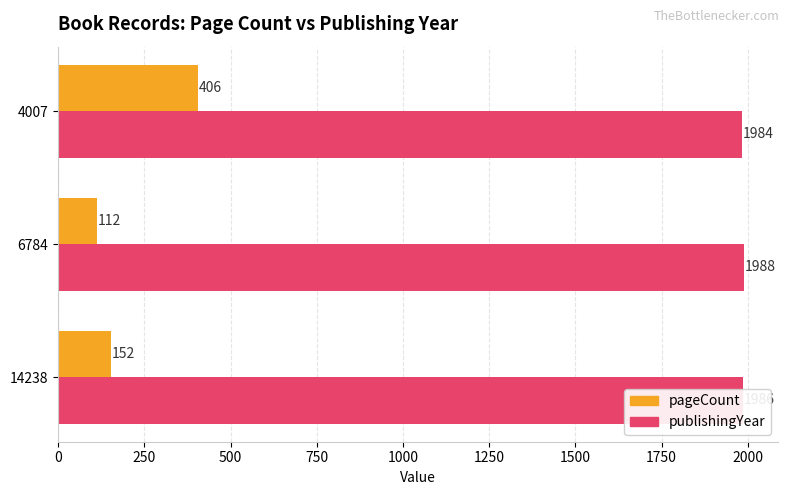

How many publishingYear values are between 1984 and 1988?

3